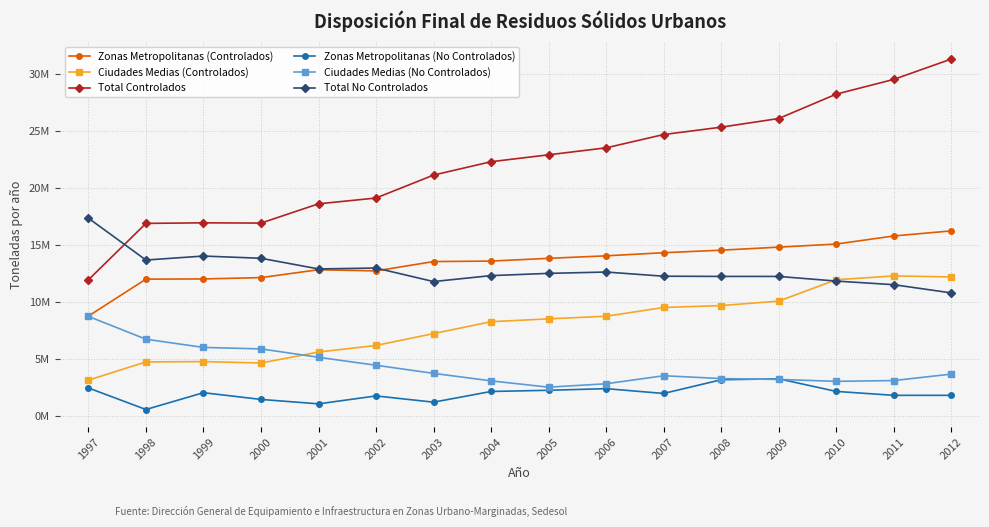

What are all the series names shown in the legend?

Zonas Metropolitanas (Controlados), Ciudades Medias (Controlados), Total Controlados, Zonas Metropolitanas (No Controlados), Ciudades Medias (No Controlados), Total No Controlados